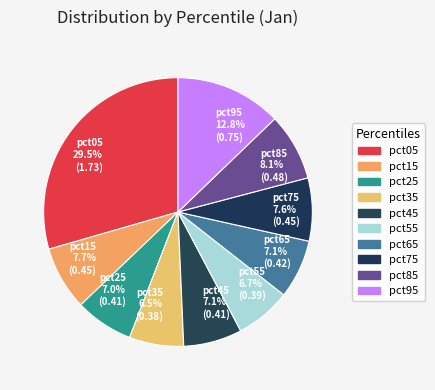

Count the number of slices in the pie.

10